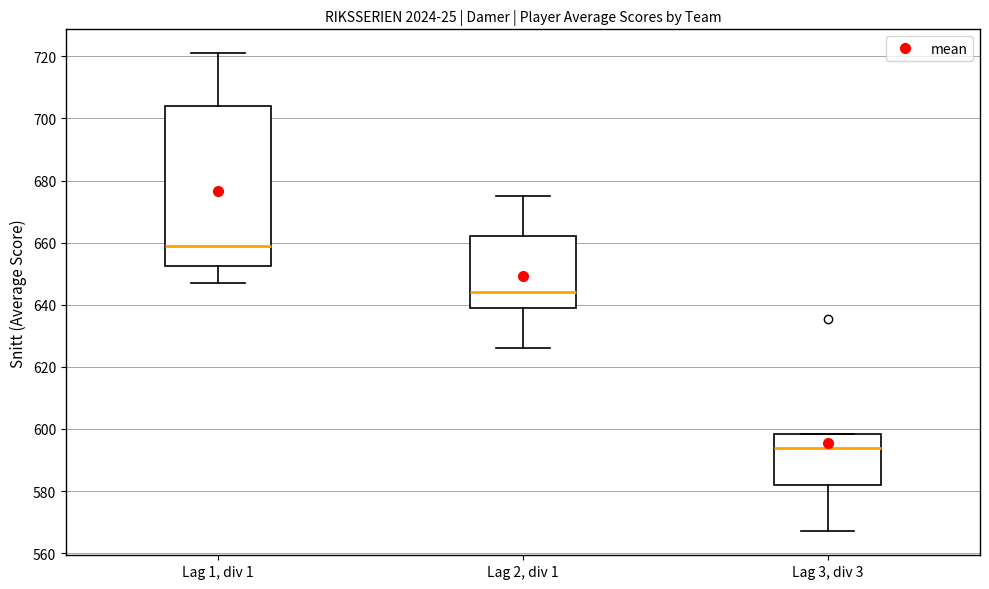

Where does the upper whisker of the box for Lag 1, div 1 end on the y-axis? The values are not printed on the chart, so give them approximately, as read against the axis.

722